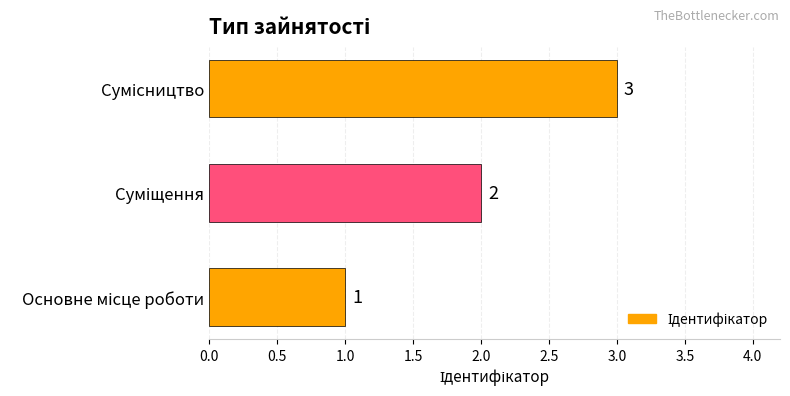

What is the greatest value displayed?

3